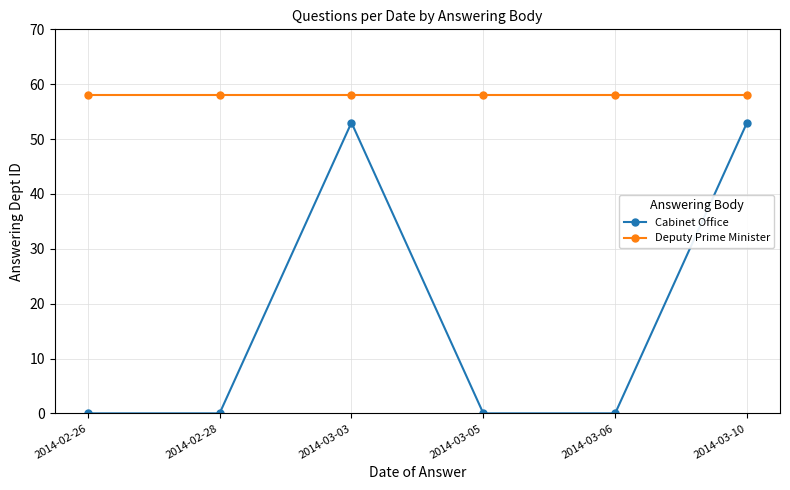

What is the greatest value displayed?

58